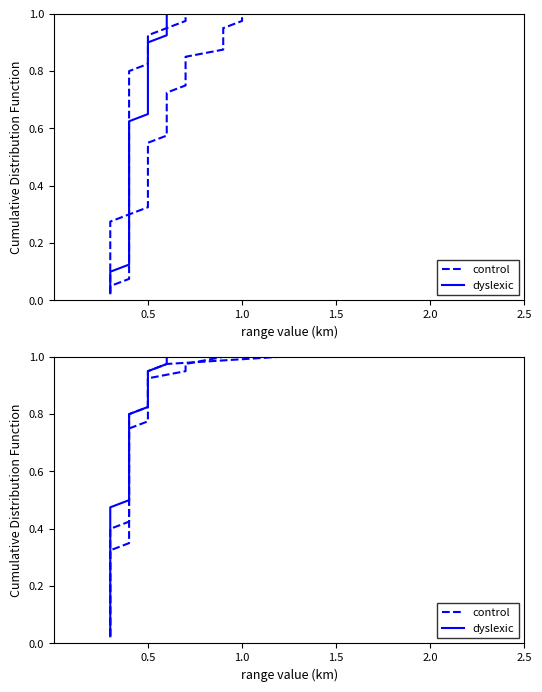

Is it true that dyslexic equals 0.8 at 18?

False